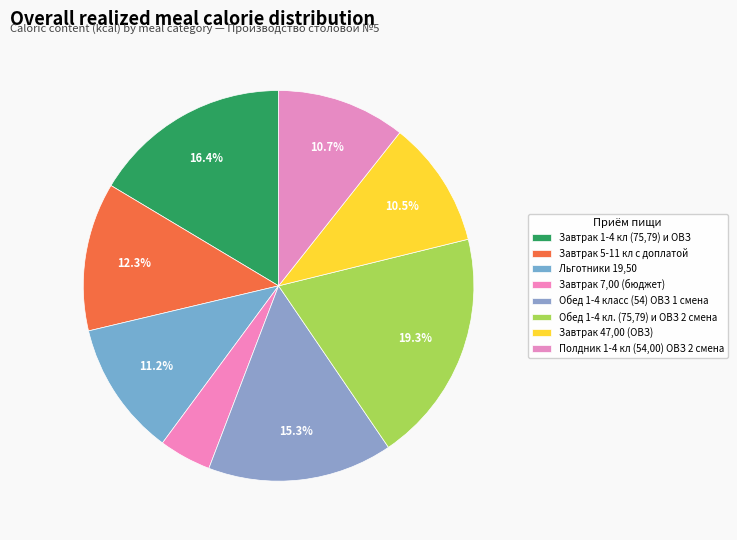

To the nearest percent, what portion does Завтрак 1-4 кл (75,79) и ОВЗ represent?

16%